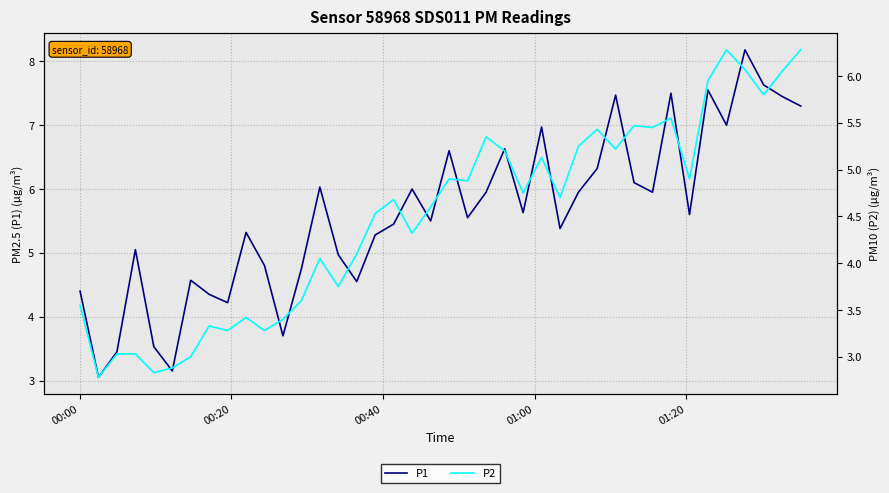

Is this an area chart (filled region under the line)?

No